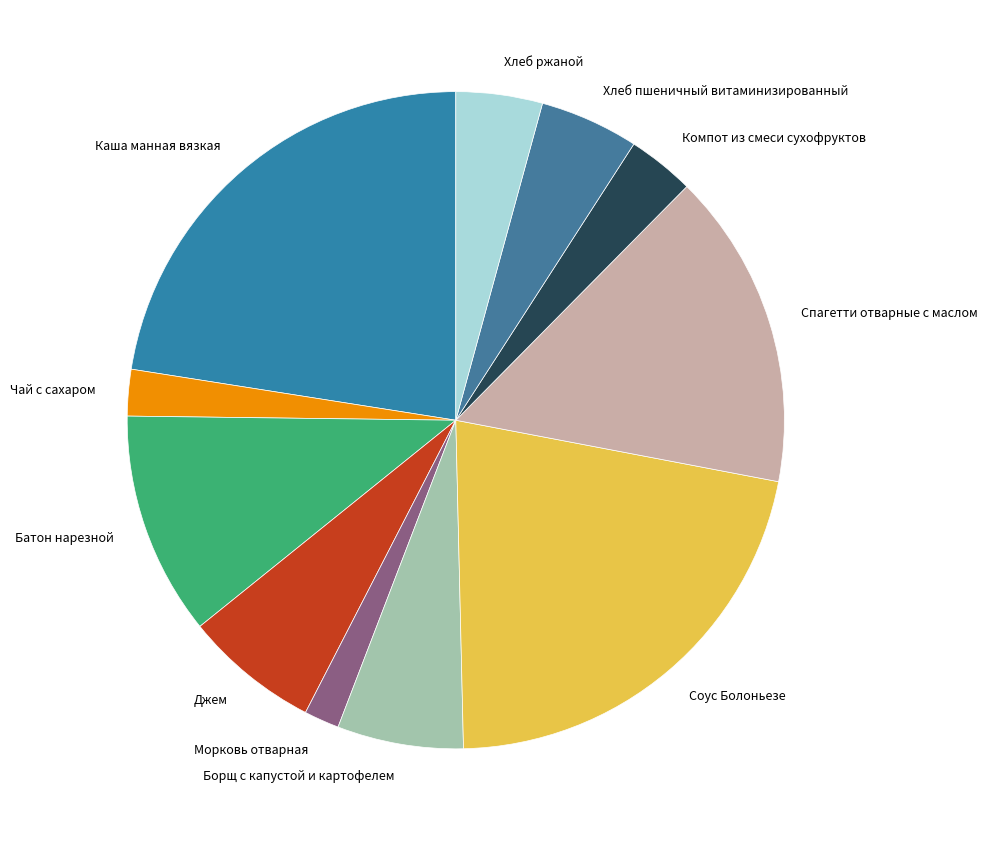

Approximately how many times larger is the value at Морковь отварная compared to Джем?

0.3